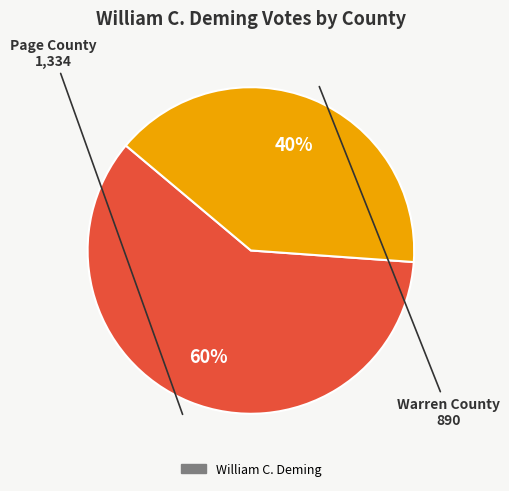

To the nearest percent, what is the average slice percentage?

50%